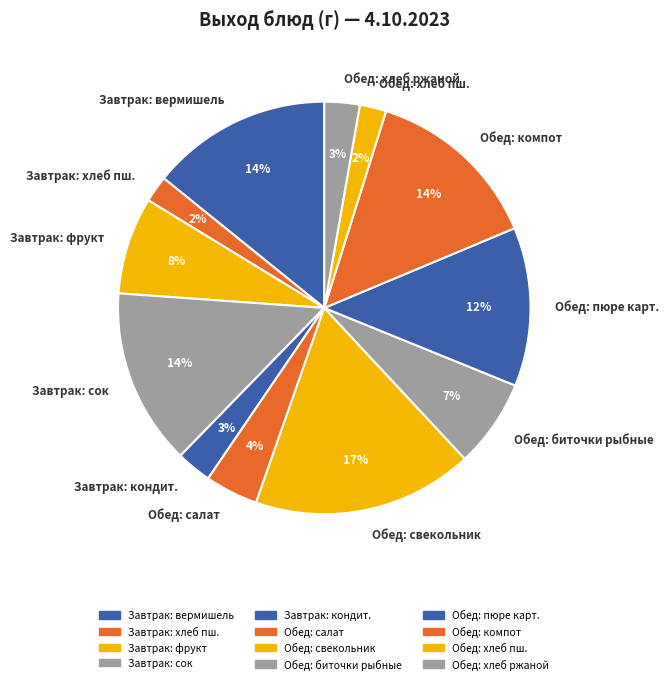

Count the number of slices in the pie.

12